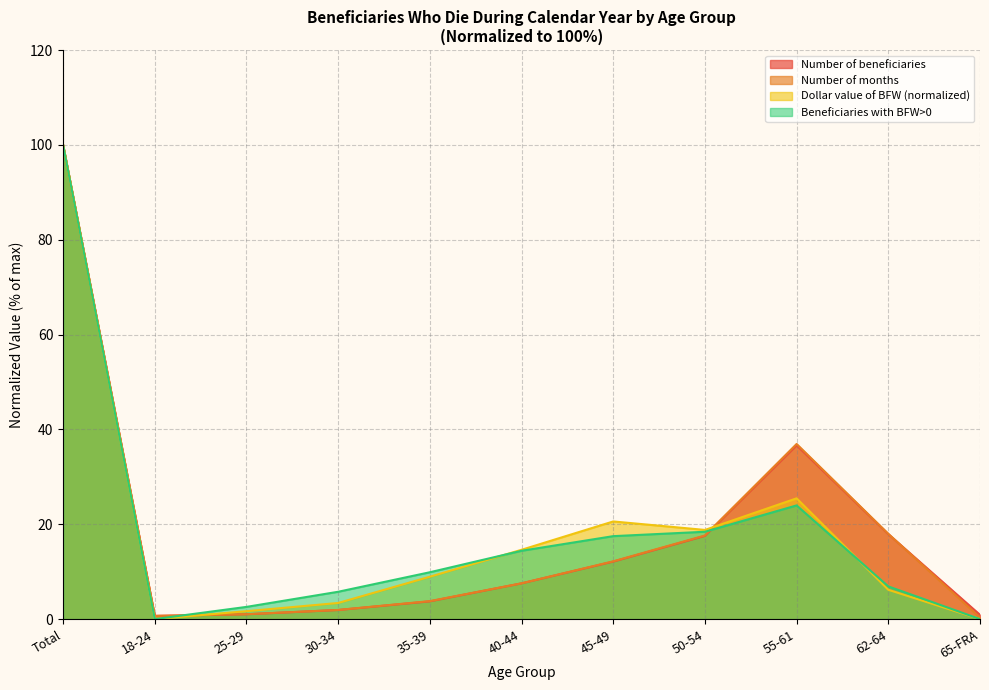

What is the difference between the second highest and second lowest values in the BFW All series?

25.5